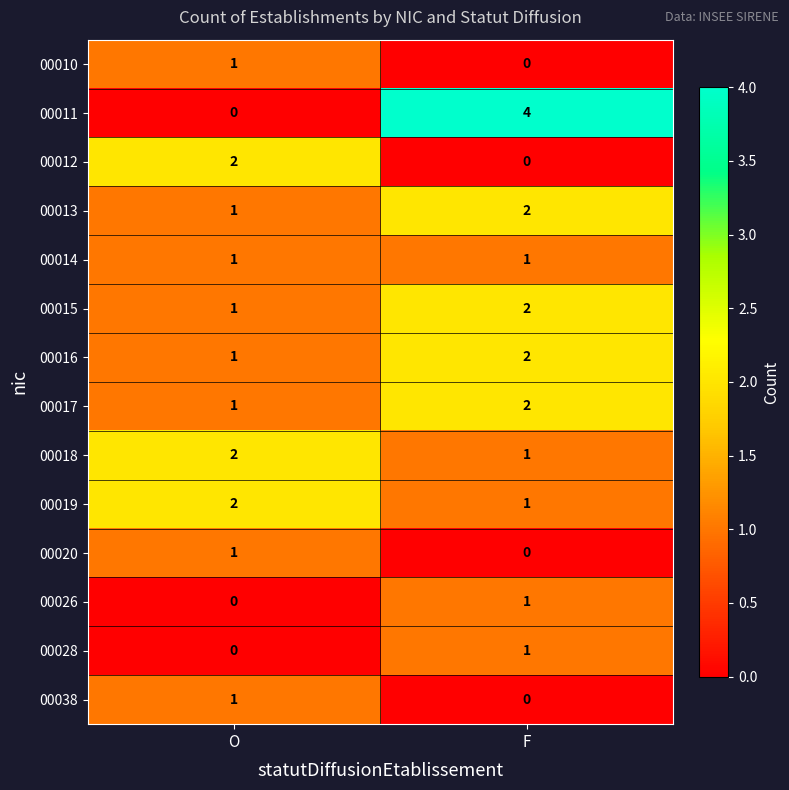

What is the spread (max minus min) of values at F?

4